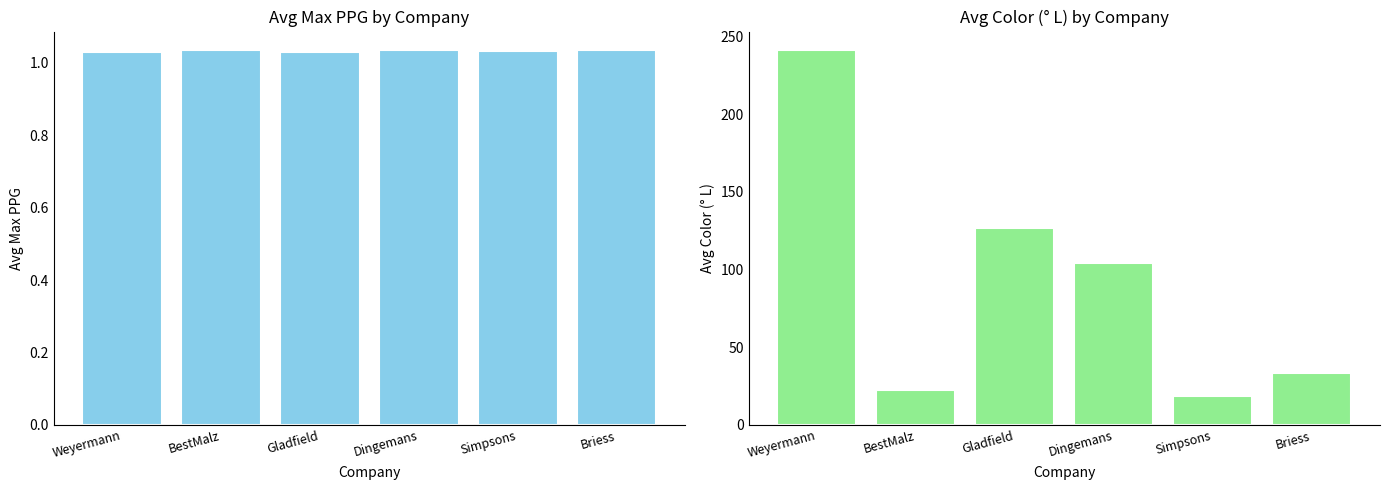

Are the bars grouped side by side (vs. stacked)?

Yes